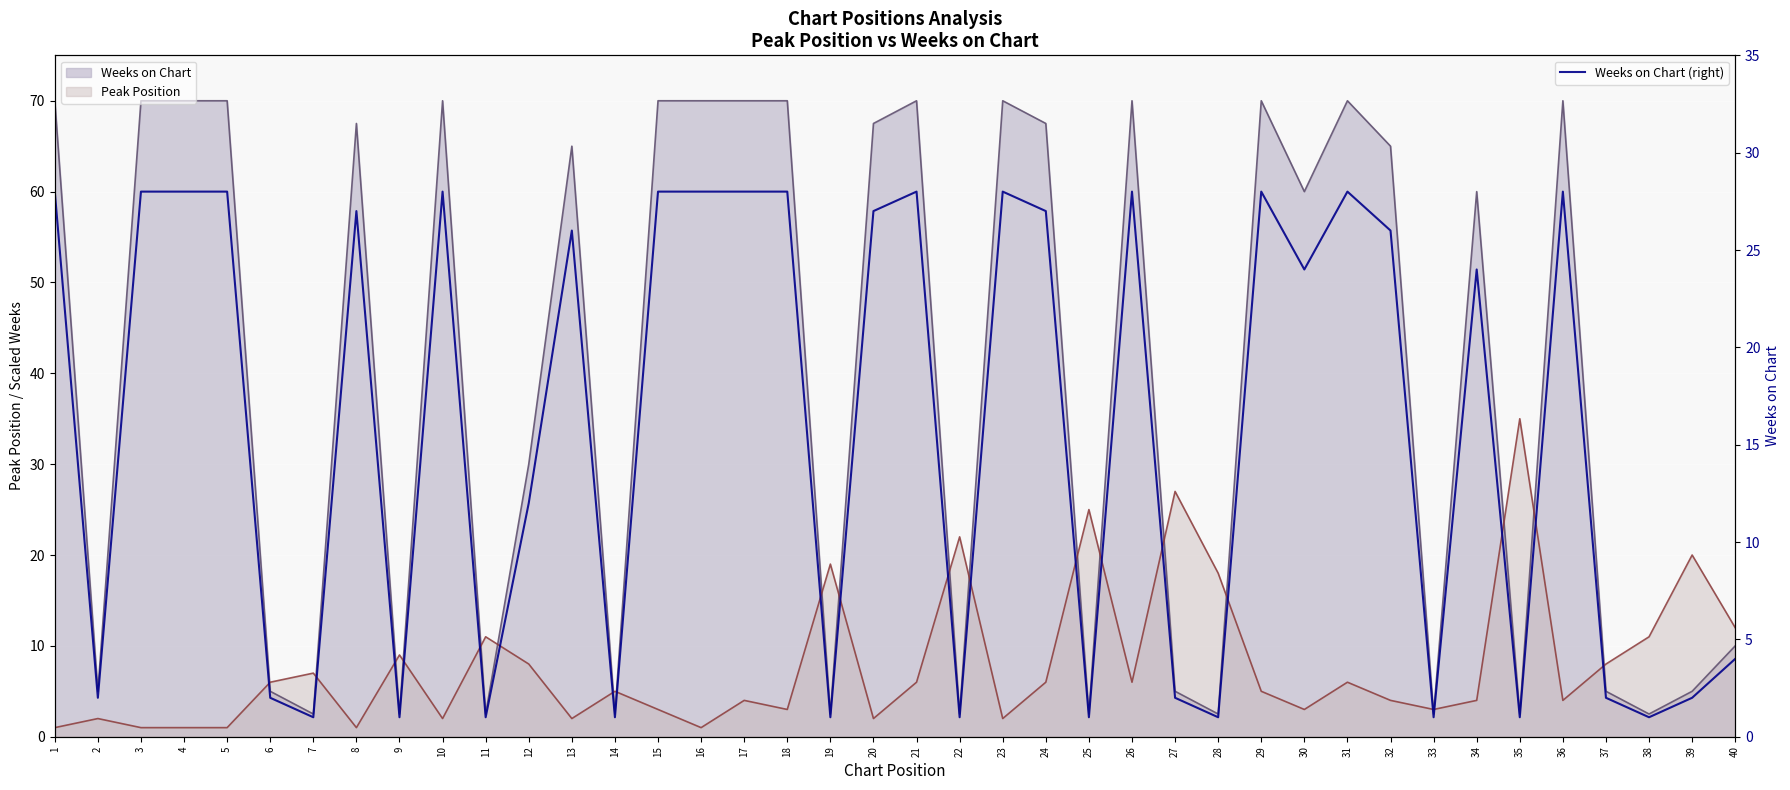

Reading right to left, what are all the values shown in this chart?

4	2	1	2	28	1	24	1	26	28	24	28	1	2	28	1	27	28	1	28	27	1	28	28	28	28	1	26	12	1	28	1	27	1	2	28	28	28	2	28